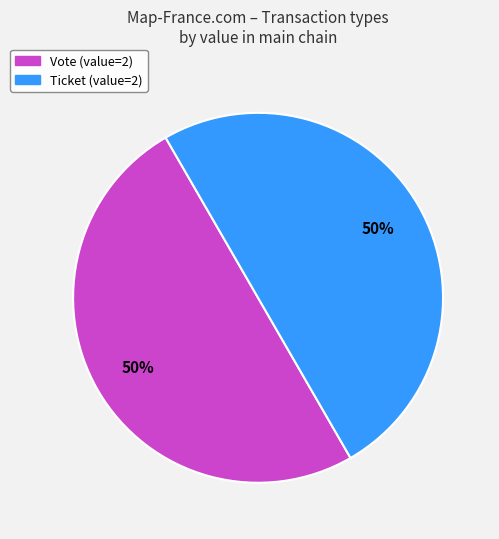

Is it true that Vote is 99% of the pie?

False